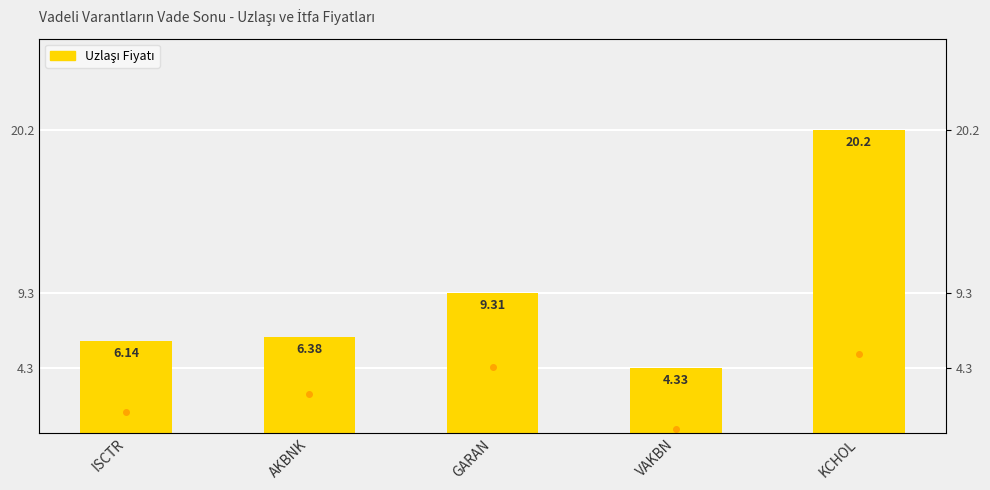

What is the average value of the İtfa Fiyatı (Call) series?

1.3